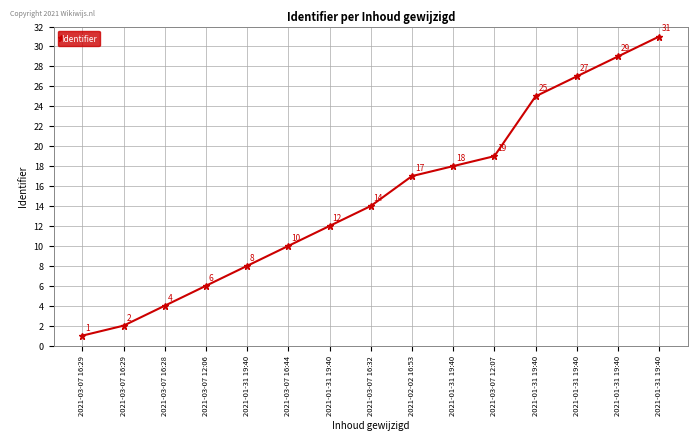

Reading left to right, list all the values displayed in this chart.

2021-03-07 16:29=1	2021-03-07 16:29=2	2021-03-07 16:28=4	2021-03-07 12:06=6	2021-01-31 19:40=8	2021-03-07 16:44=10	2021-01-31 19:40=12	2021-03-07 16:32=14	2021-02-02 16:53=17	2021-01-31 19:40=18	2021-03-07 12:07=19	2021-01-31 19:40=25	2021-01-31 19:40=27	2021-01-31 19:40=29	2021-01-31 19:40=31